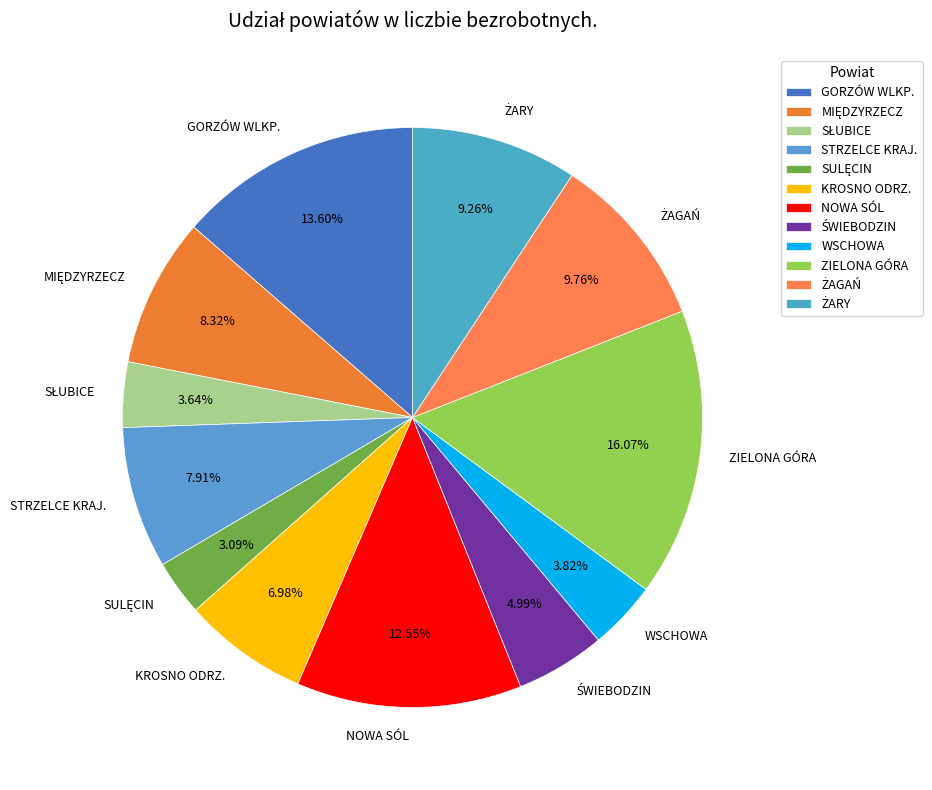

To the nearest percent, what is the difference between the largest and smallest slice percentages?

13%